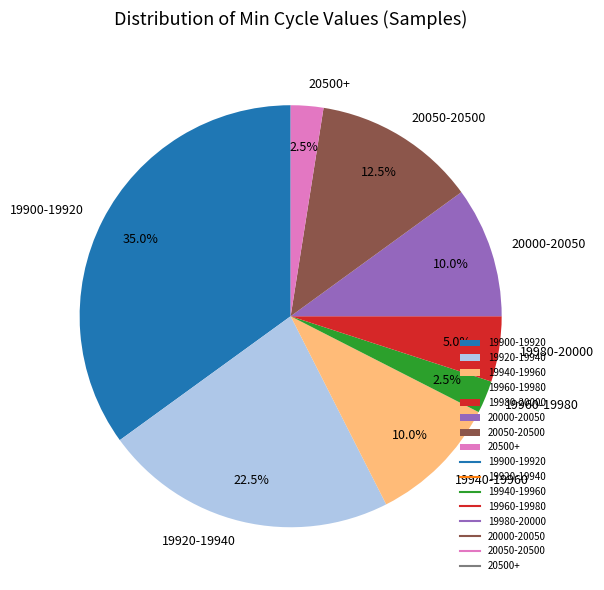

How much of the chart is everything except 19960-19980?

97.5%